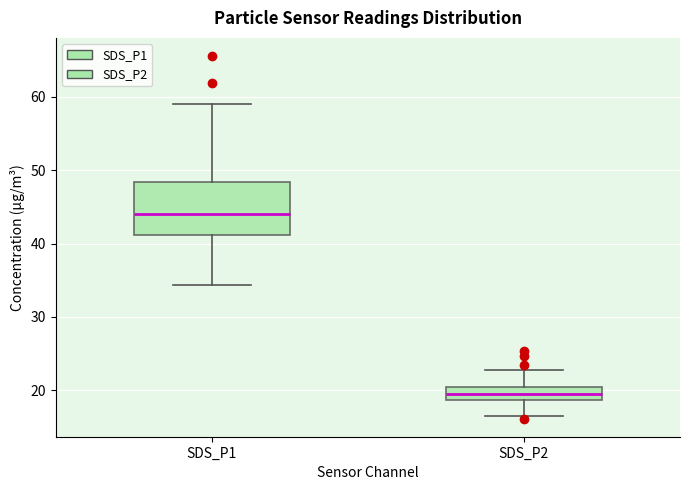

Where is the upper edge of the box for SDS_P2 on the y-axis? The values are not printed on the chart, so give them approximately, as read against the axis.

20